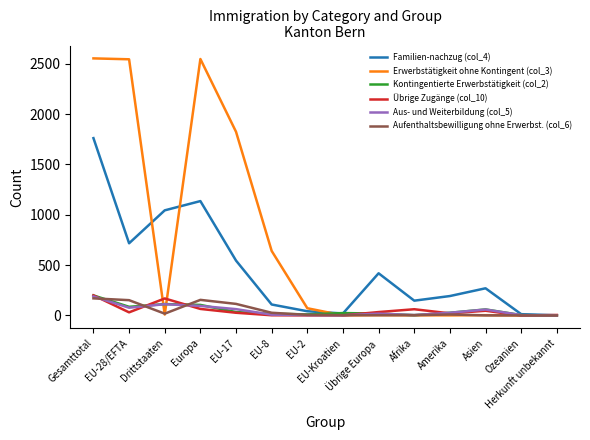

True or false: Kontingentierte Erwerbstätigkeit (col_2) has a value of 3 at Afrika.

True